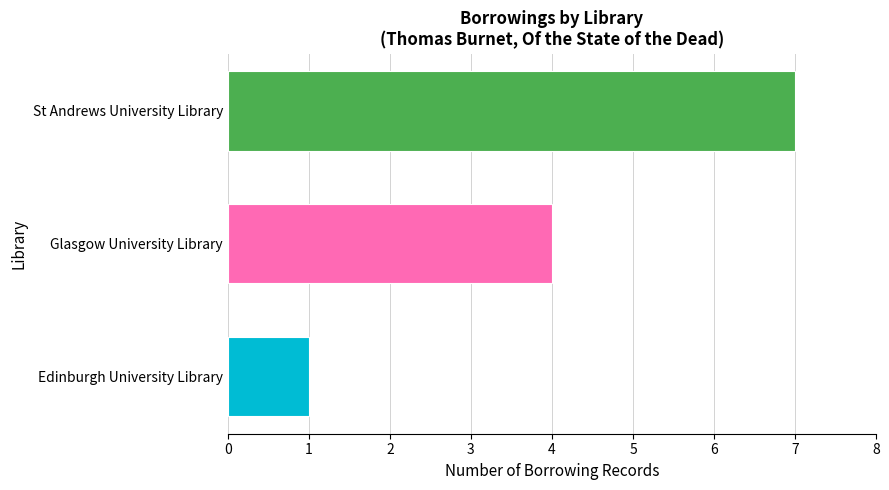

How many bars are there in total?

3